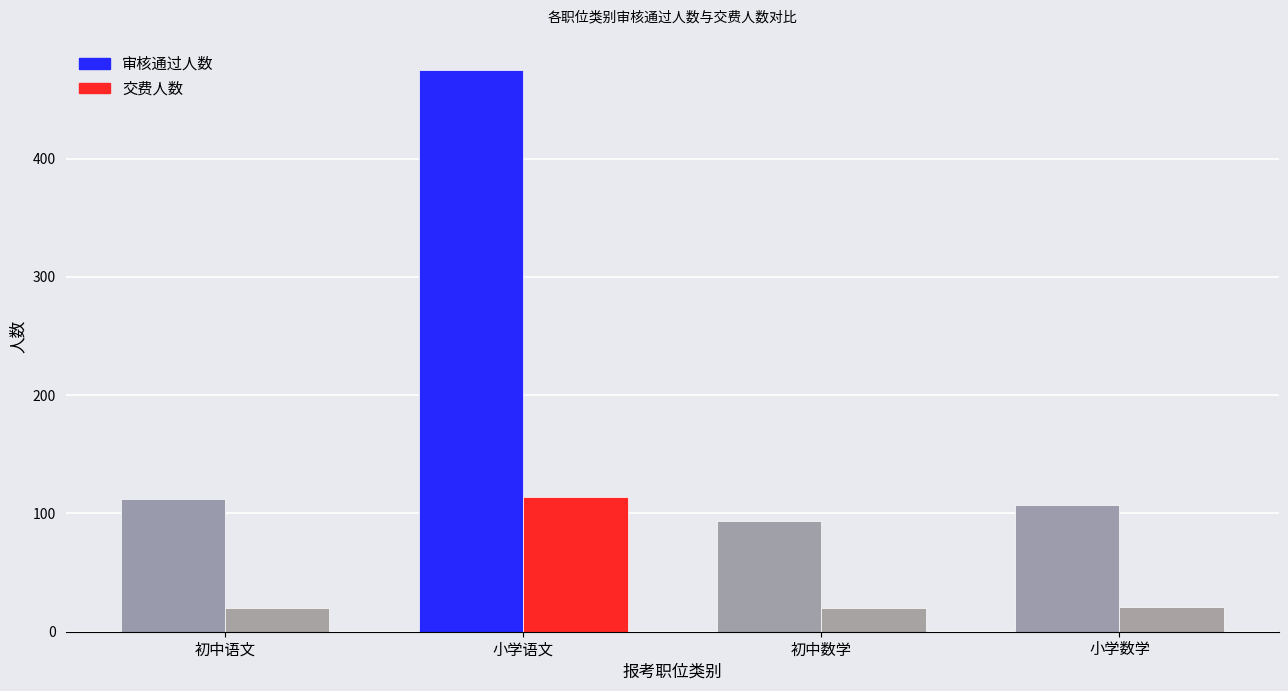

How many bars are there in each group?

2